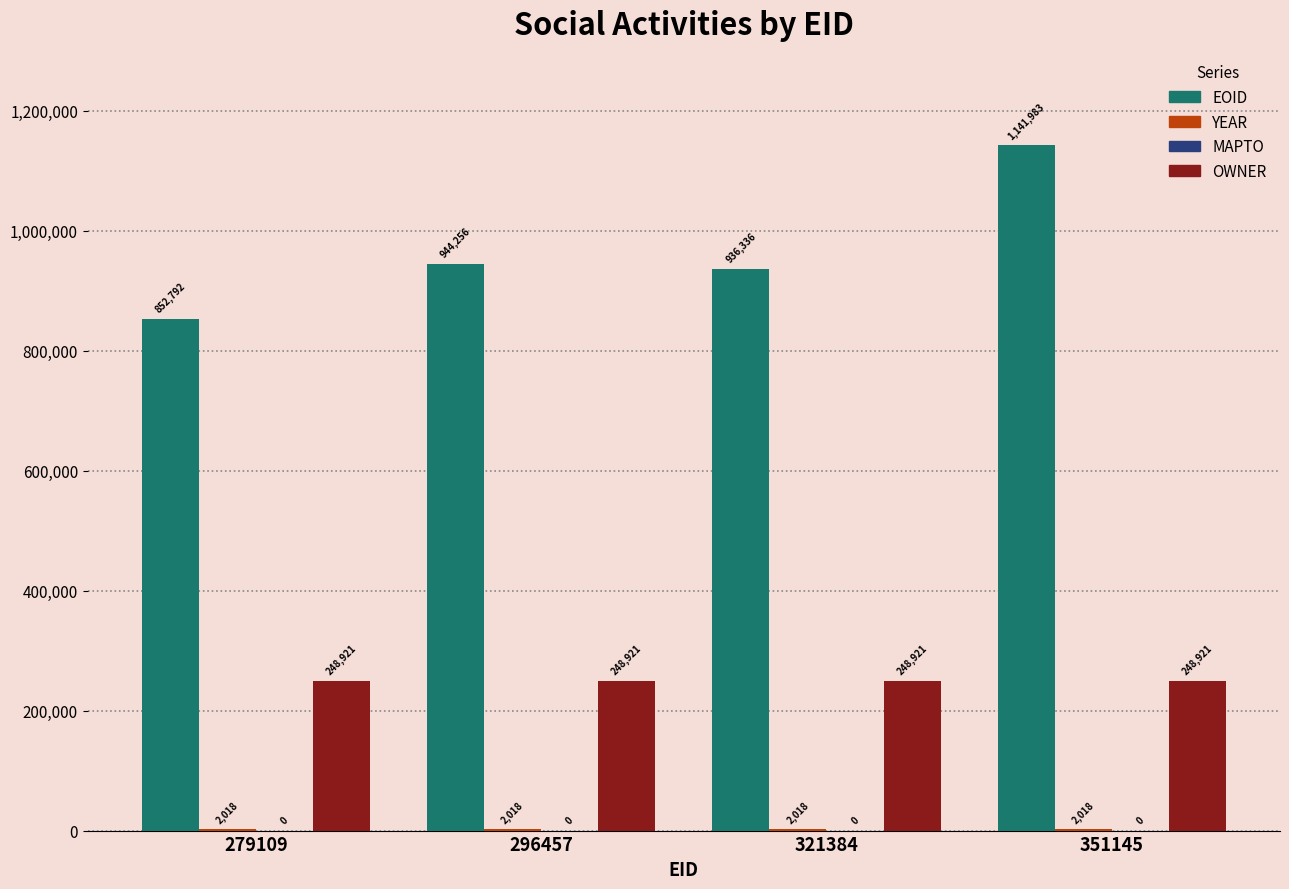

How many groups of bars are there?

4